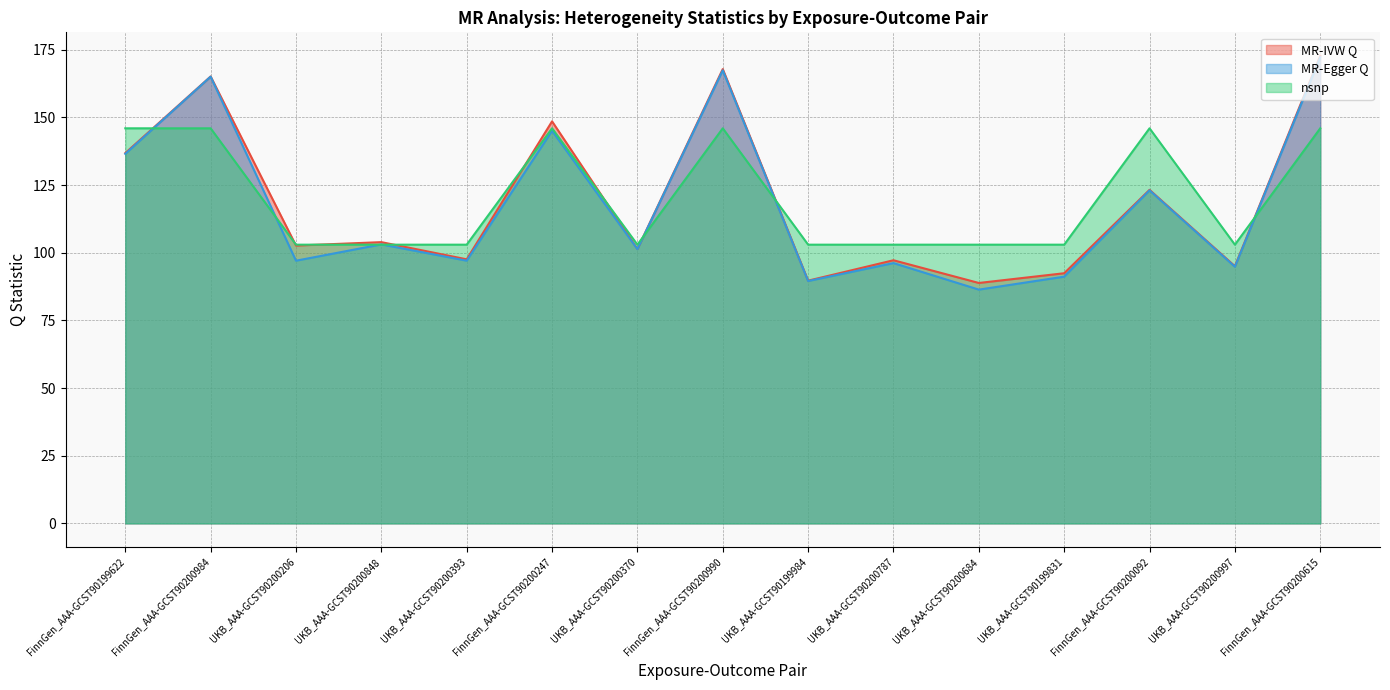

How many lines are shown in the chart?

3